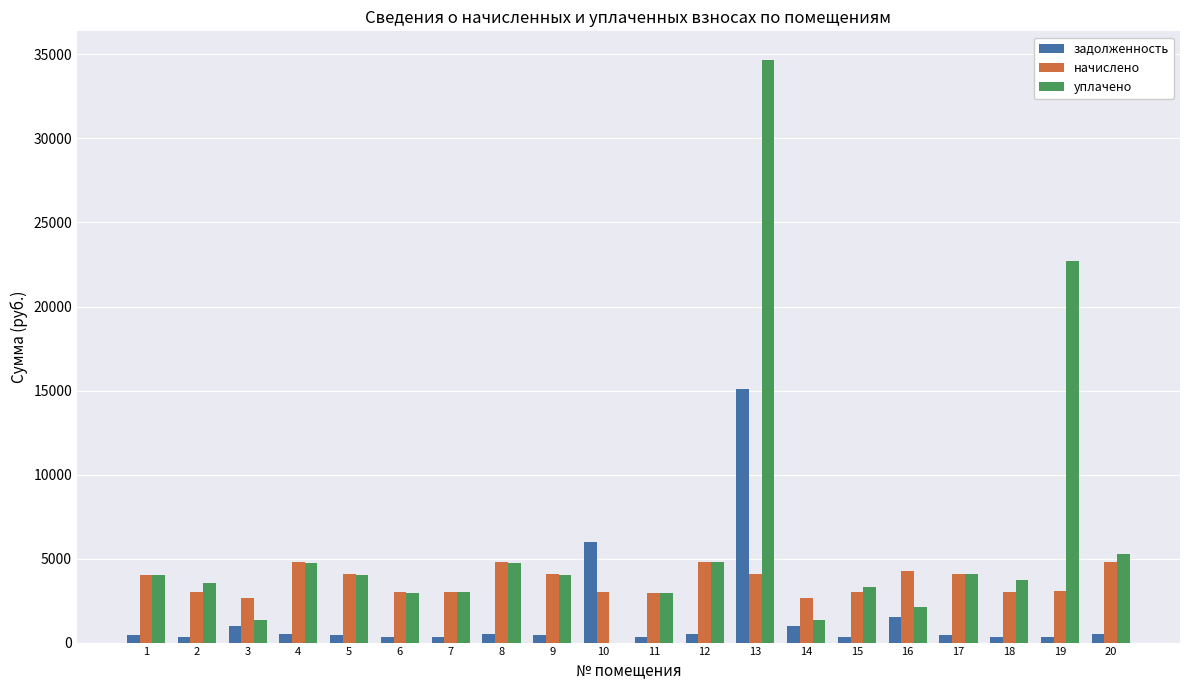

What is the greatest value displayed?

34643.9